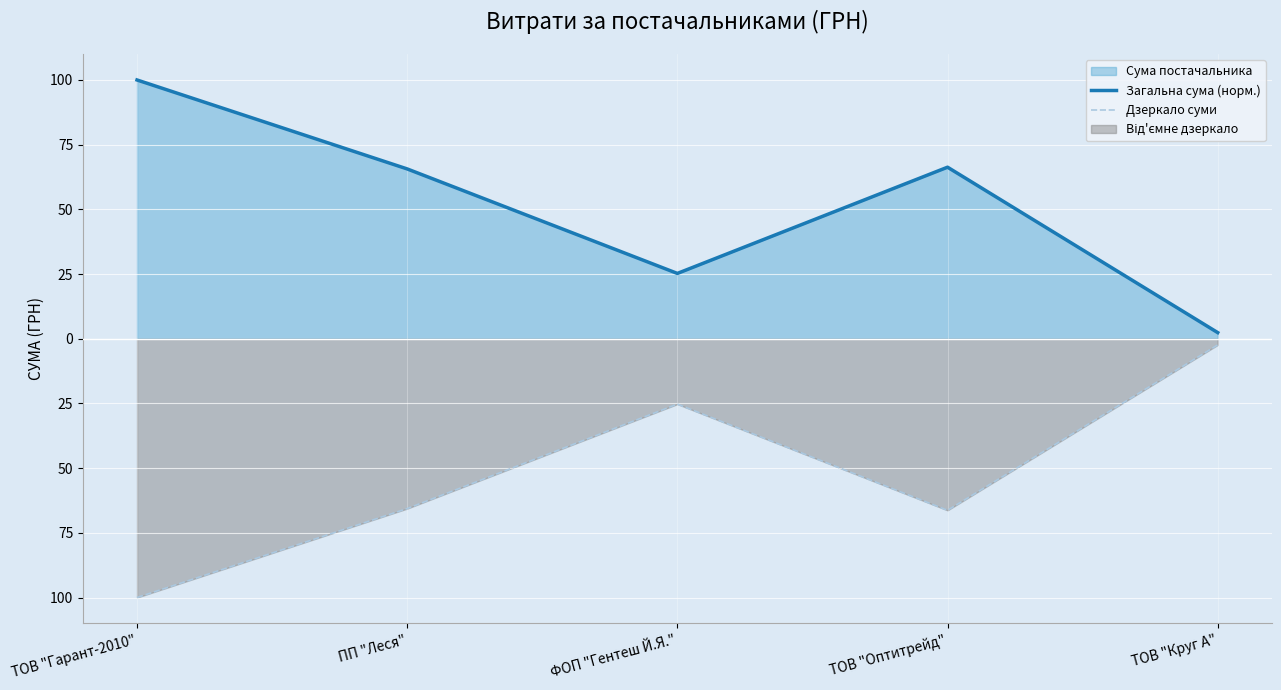

What is the average value of the Дзеркало суми series?

-51.9